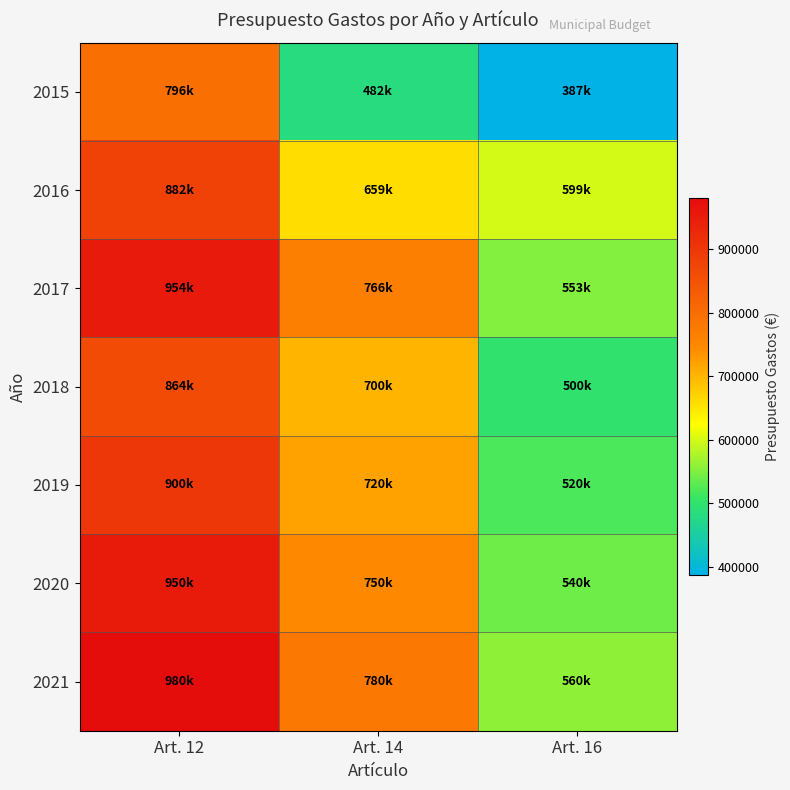

Reading left to right, what are all the values shown in this chart?

2015: Art. 12=795827.0	Art. 14=482456.0	Art. 16=386717.0
2016: Art. 12=882084.2	Art. 14=659351.1	Art. 16=599321.6
2017: Art. 12=953932.0	Art. 14=766021.0	Art. 16=552914.0
2018: Art. 12=863773.0	Art. 14=700000.0	Art. 16=500000.0
2019: Art. 12=900000.0	Art. 14=720000.0	Art. 16=520000.0
2020: Art. 12=950000.0	Art. 14=750000.0	Art. 16=540000.0
2021: Art. 12=980000.0	Art. 14=780000.0	Art. 16=560000.0